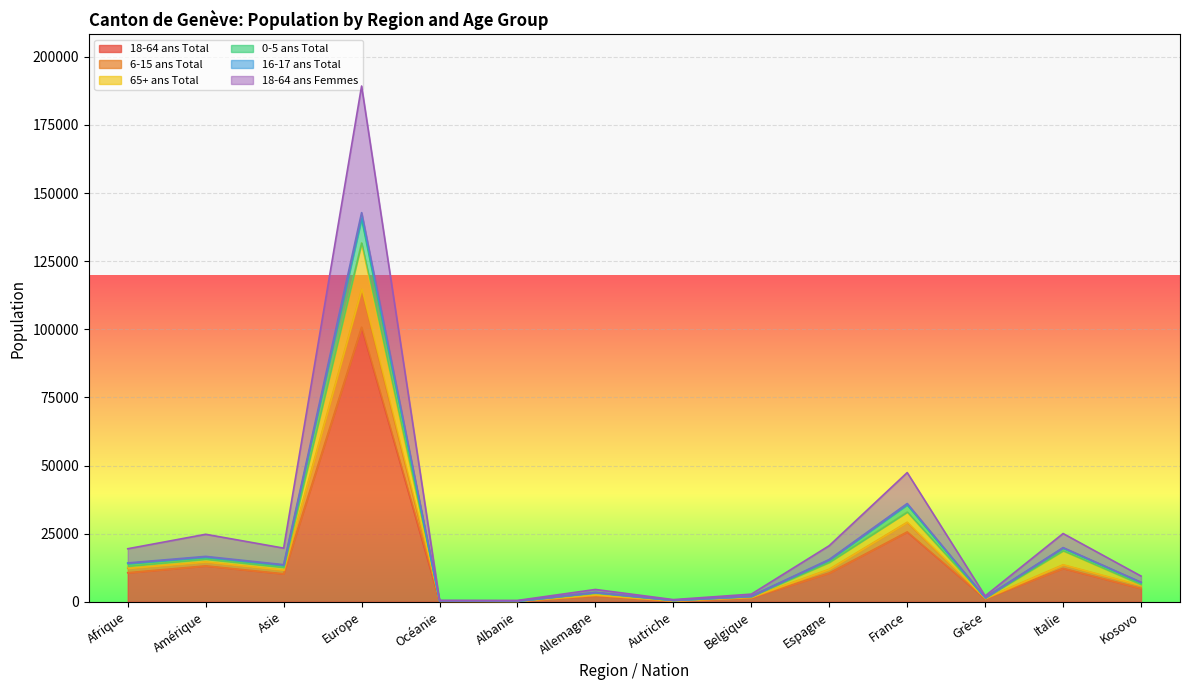

Between Belgique and Europe, which is larger?

Europe